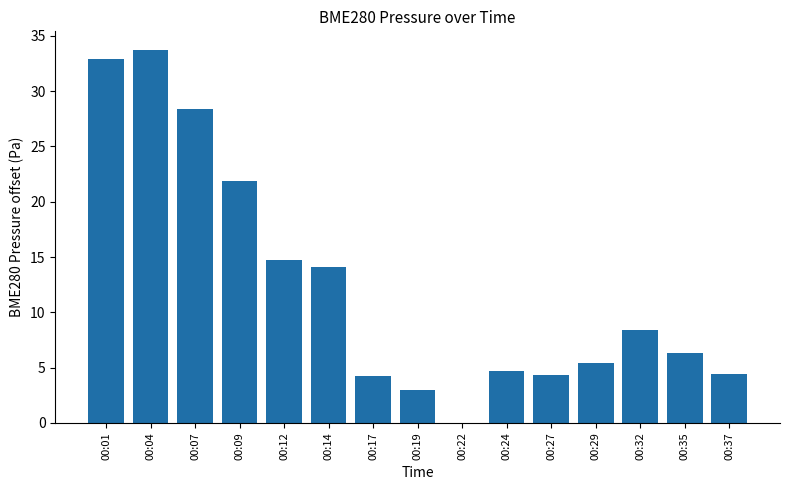

The value at 00:32 is 11.8. True or false?

False